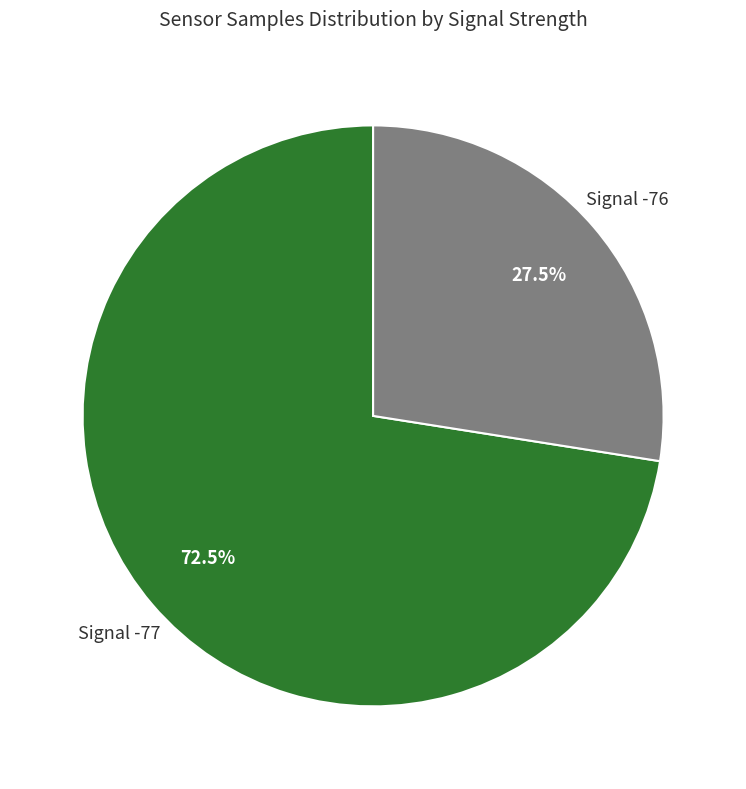

What is the smallest slice in the pie chart?

Signal -76